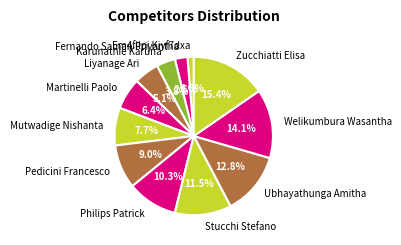

To the nearest percent, what is the difference between the Karunathie Karuna and Fernando Saman Priyantha slice percentages?

1%